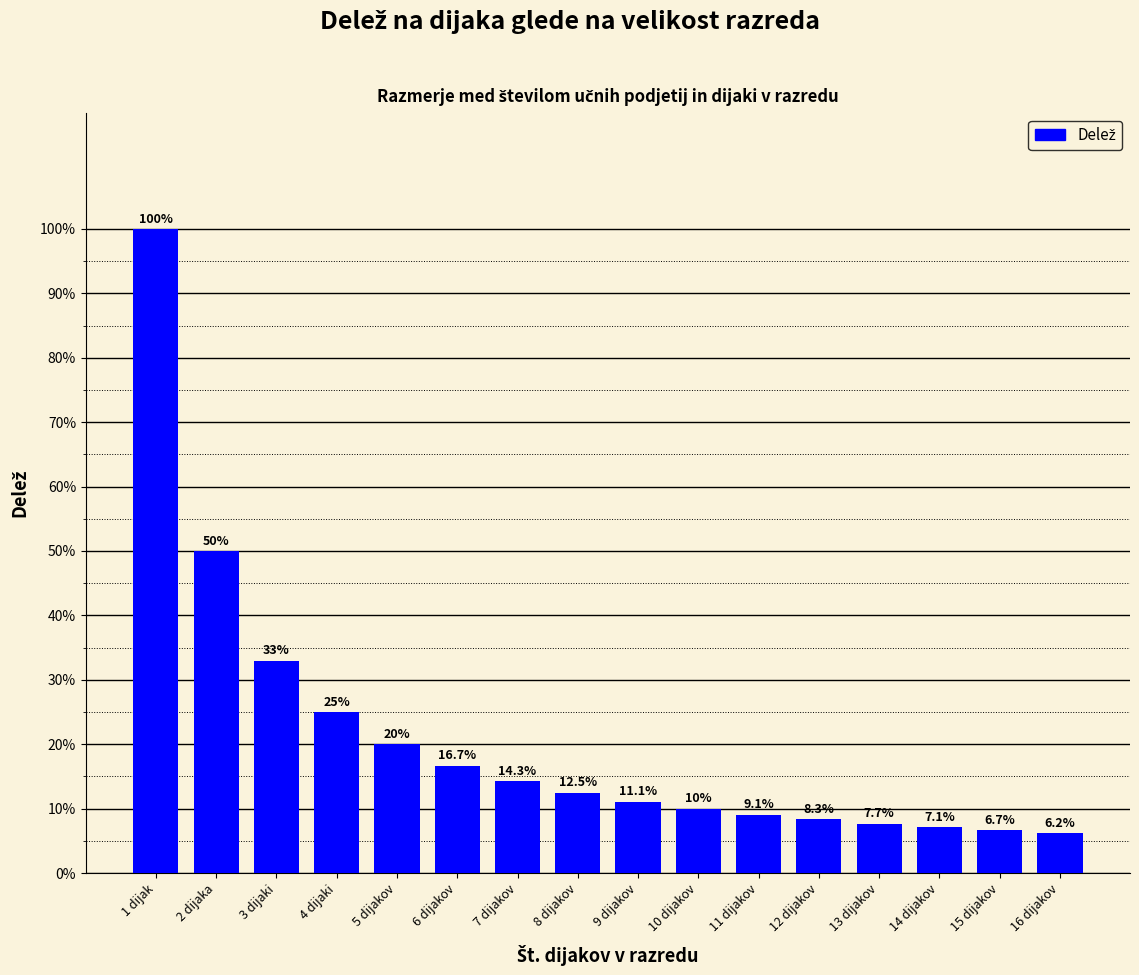

What is the approximate value at 11 dijakov?

0.1